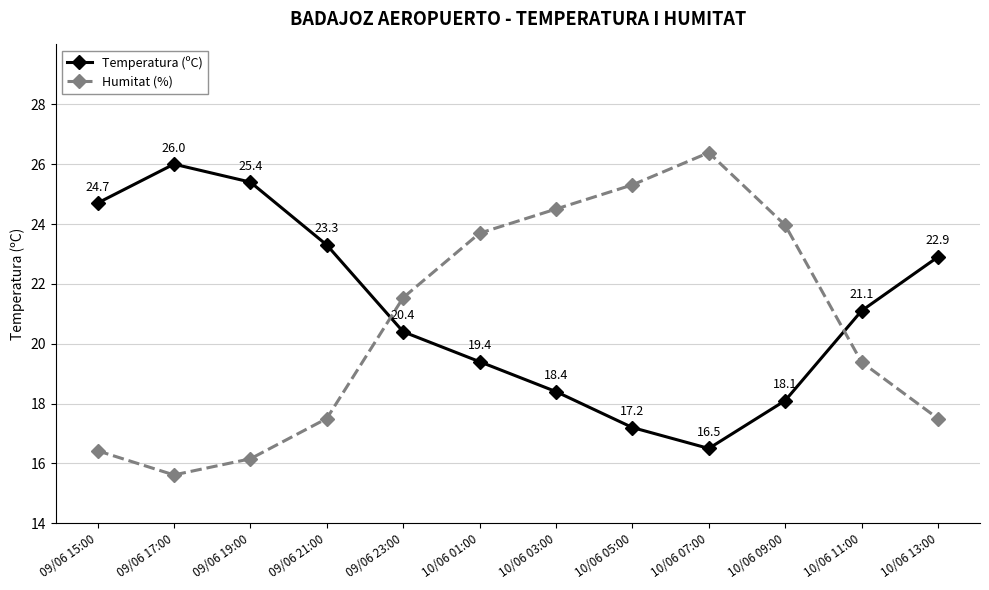

Is this an area chart (filled region under the line)?

No